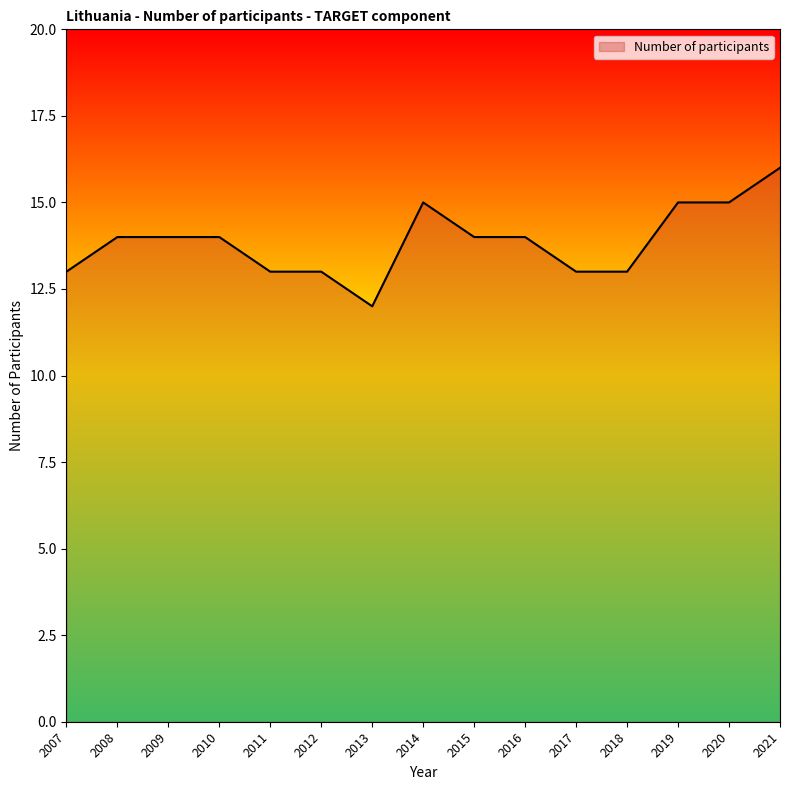

What is the greatest value displayed?

16